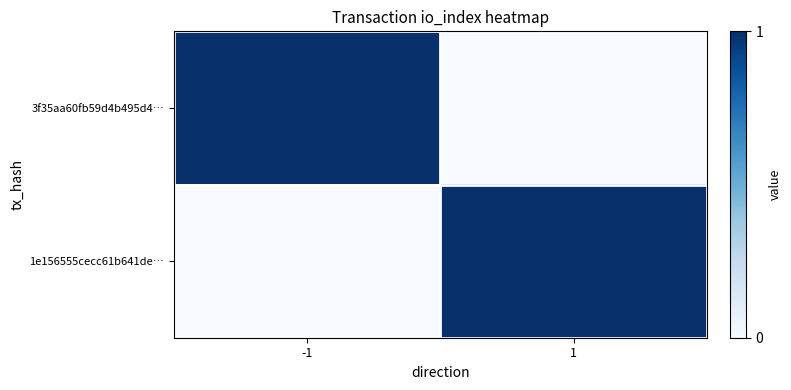

Which series has the largest total across all categories?

3f35aa60fb59d4b495d4…